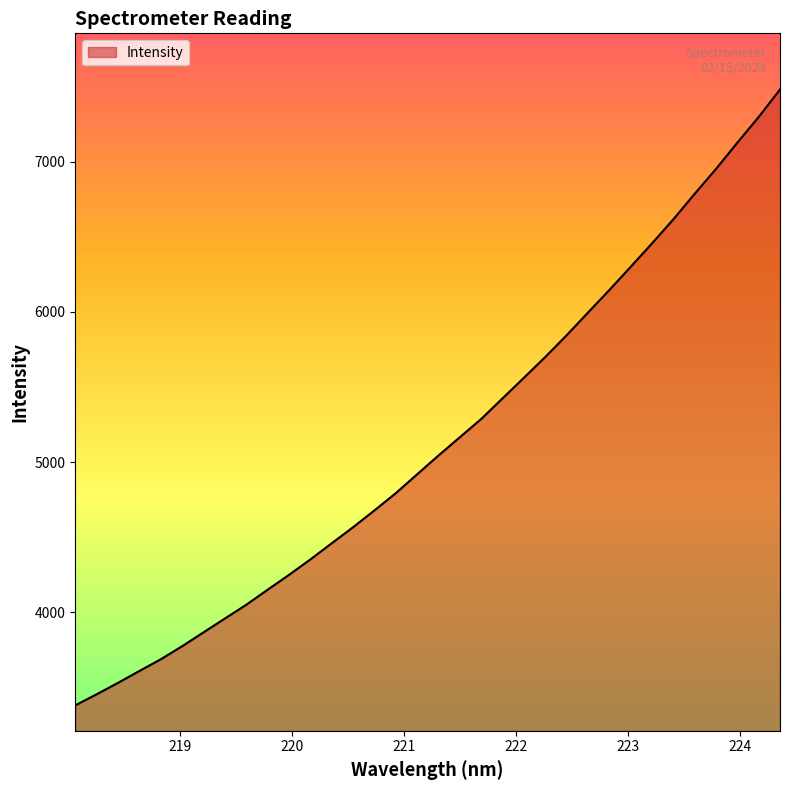

Reading left to right, transcribe all the data shown in this chart.

3380.8	3454.7	3530.8	3609.9	3687.7	3774.6	3867.0	3959.1	4050.6	4150.8	4249.6	4352.4	4460.0	4567.0	4678.9	4793.6	4919.4	5044.5	5166.1	5287.5	5424.8	5561.8	5699.9	5844.4	5995.4	6145.5	6299.7	6455.9	6616.0	6786.0	6951.5	7126.2	7297.0	7479.9